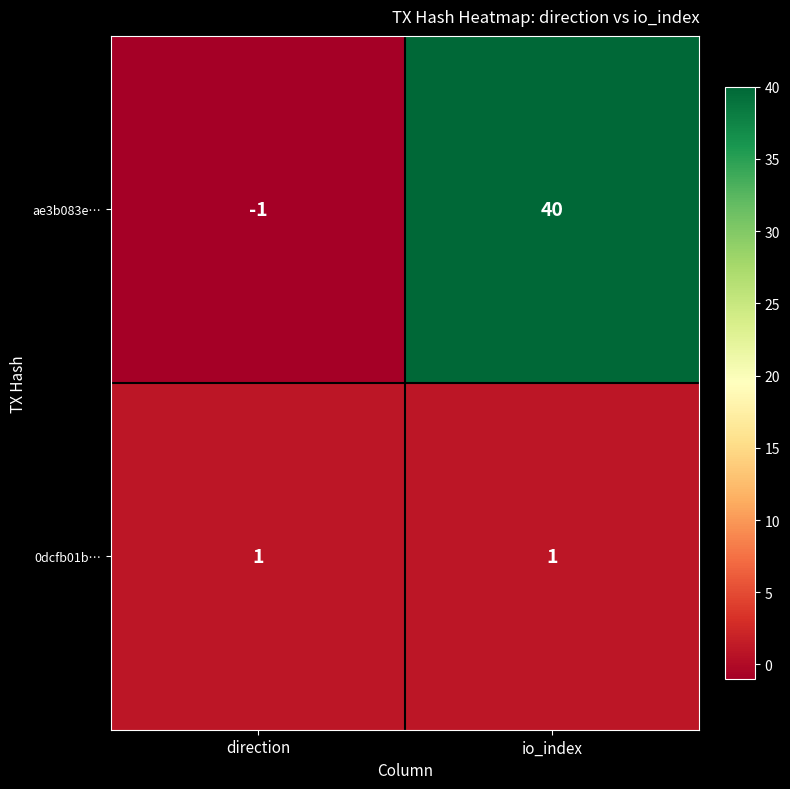

At which label is ae3b083e… closest to 19?

direction